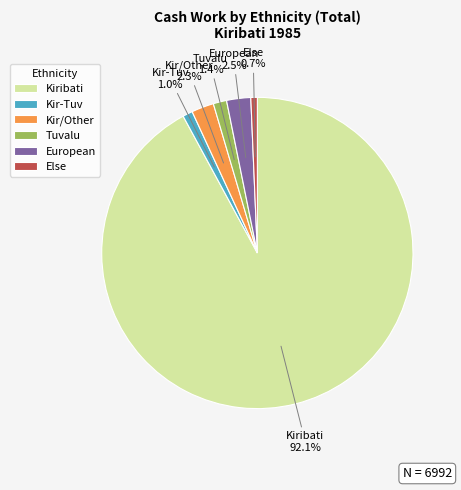

How many segments does this pie chart have?

6